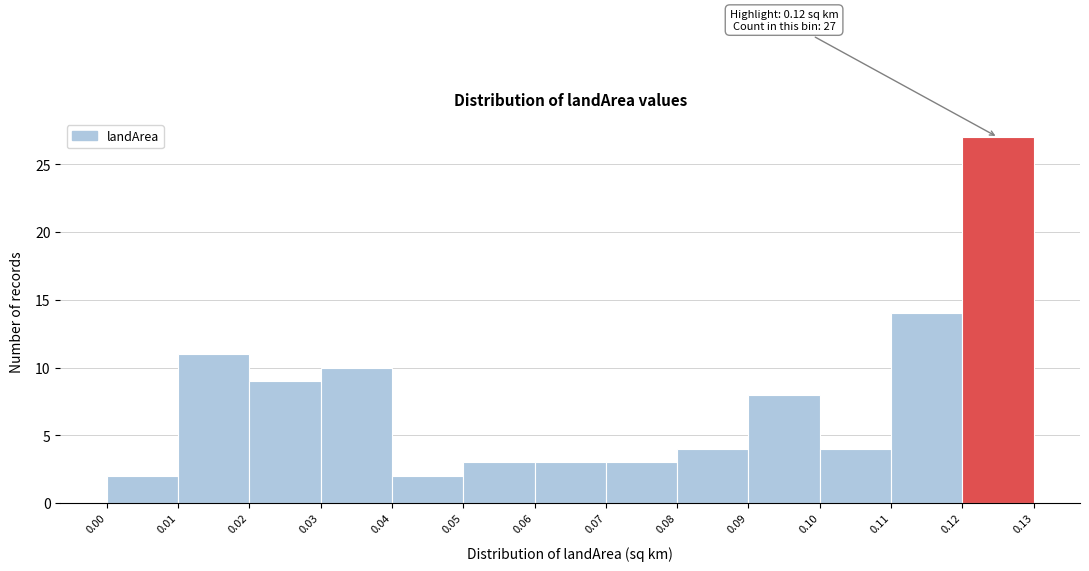

Over which range of the x-axis is the bar tallest?

0.12 to 0.13